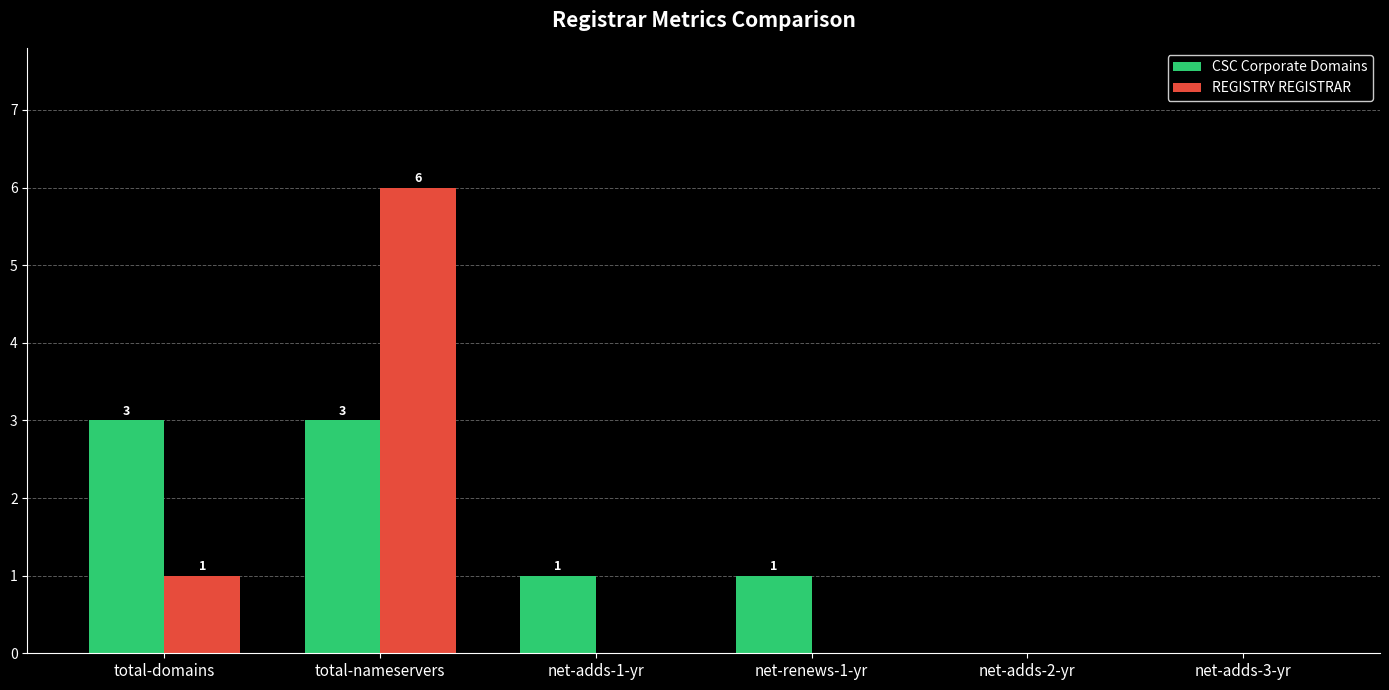

Which series has the largest total across all categories?

CSC Corporate Domains